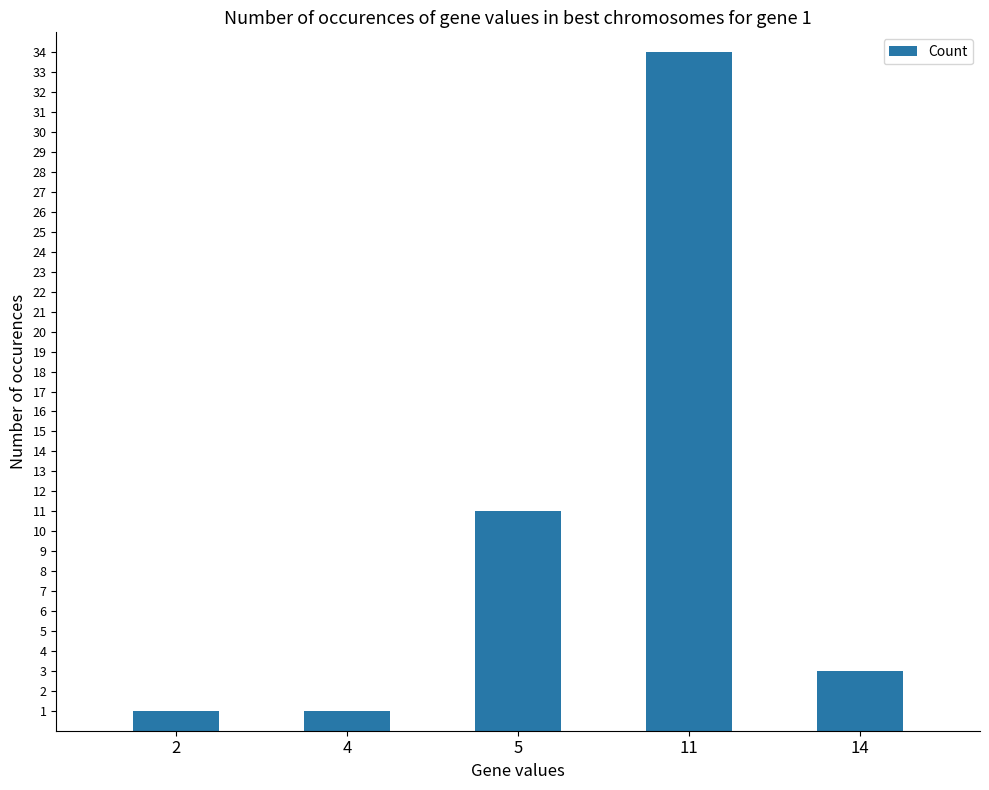

How many series are shown in this chart?

1